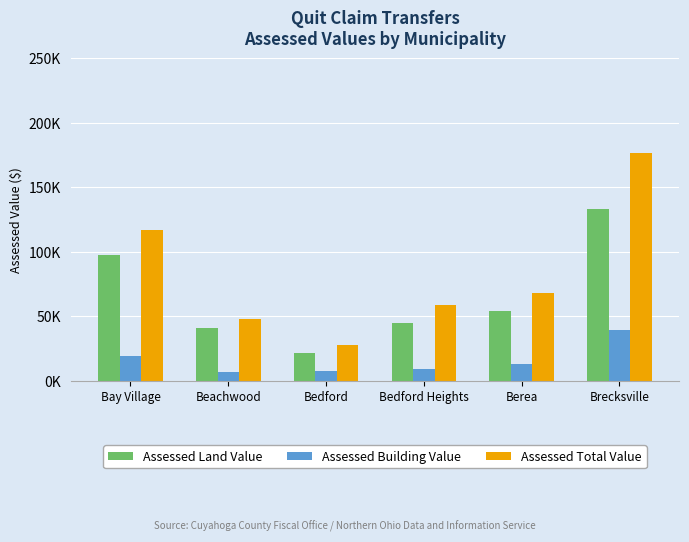

What are all the series names shown in the legend?

Assessed Land Value, Assessed Building Value, Assessed Total Value